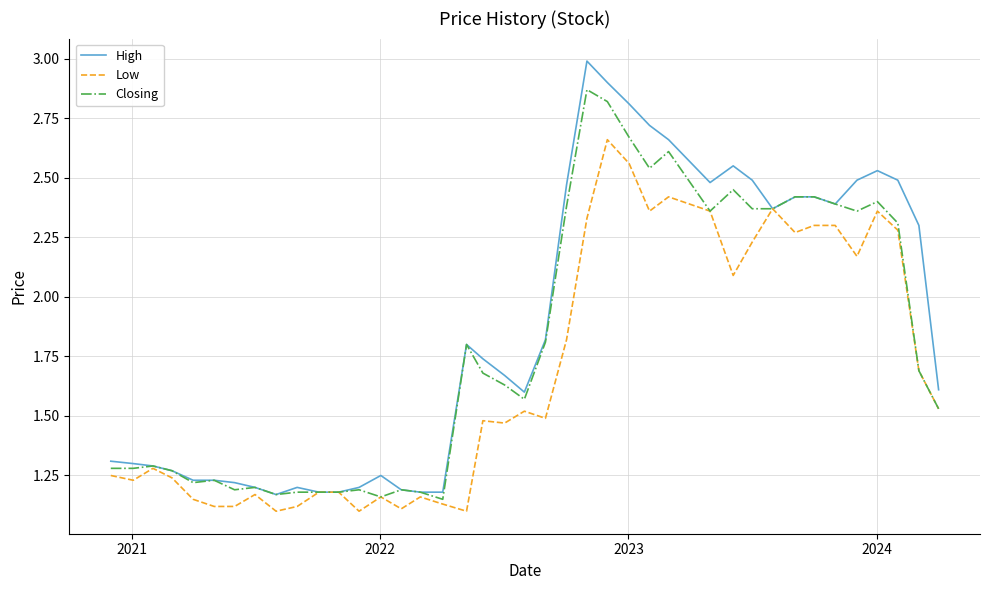

What is the sum of all Closing values?

72.0